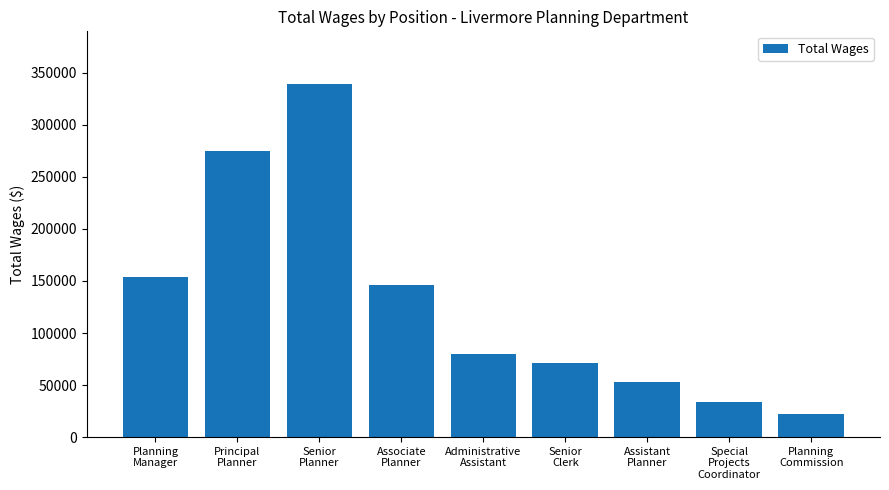

What is the ratio of the value at Planning
Commission to the value at Senior
Clerk?

0.3